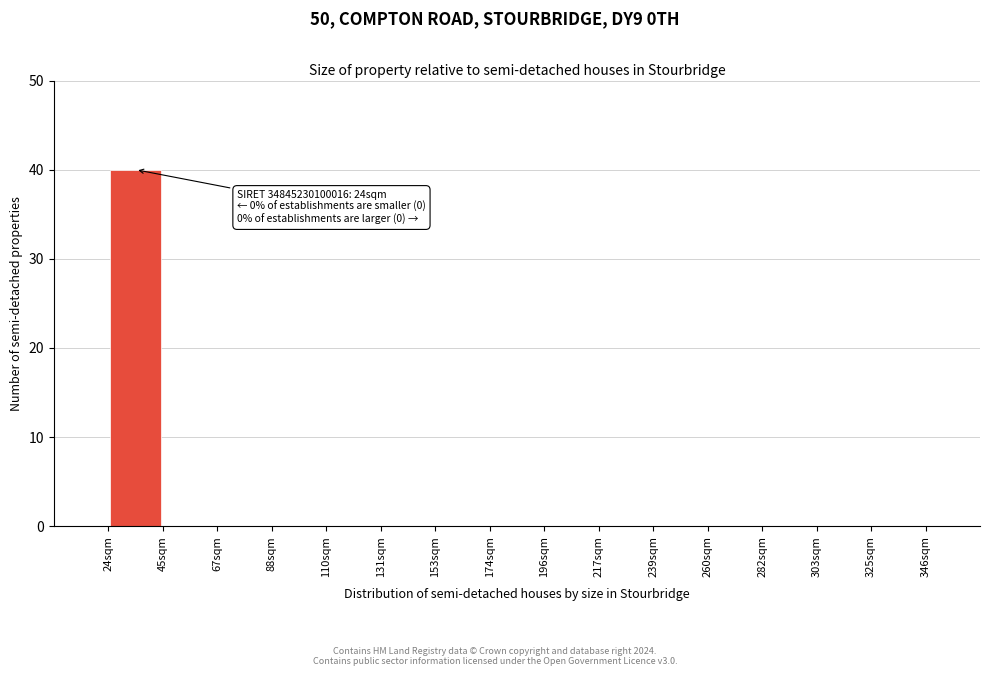

Over which range of the x-axis is the bar tallest?

25 to 45